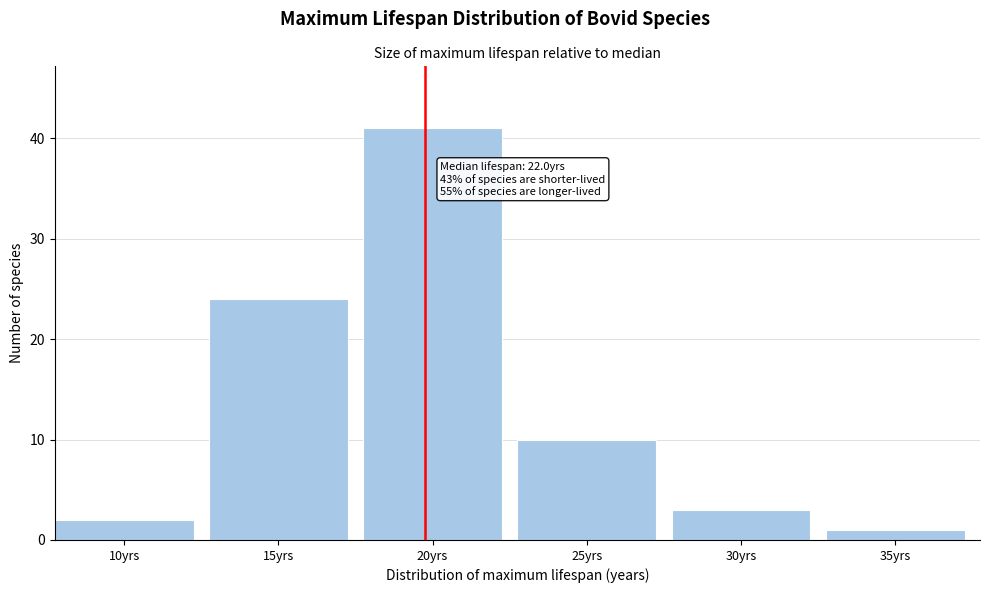

Reading left to right, extract all data points from this chart.

10yrs=2	15yrs=24	20yrs=41	25yrs=10	30yrs=3	35yrs=1